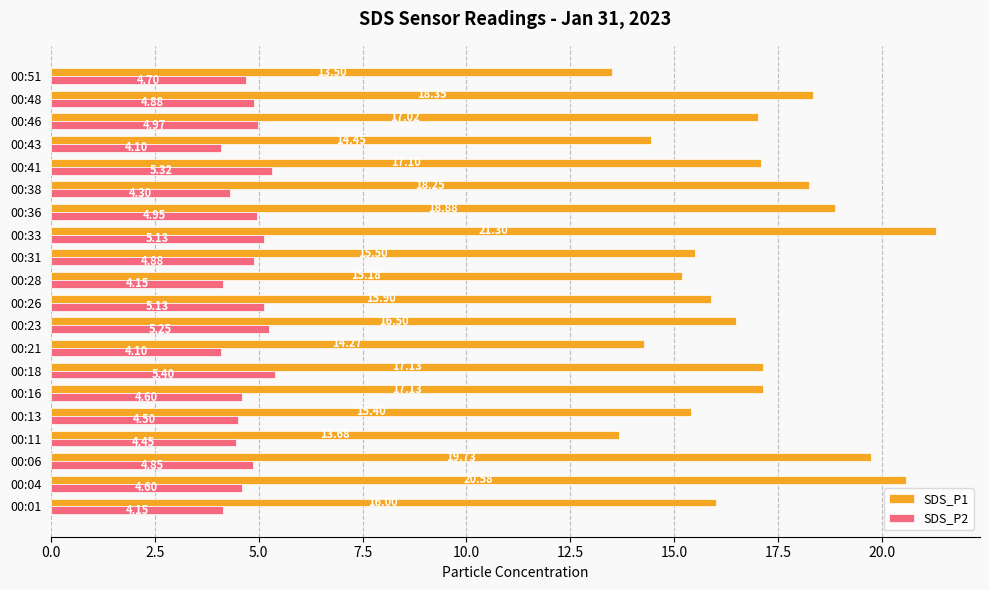

At which category is the sum across all series the highest?

00:33